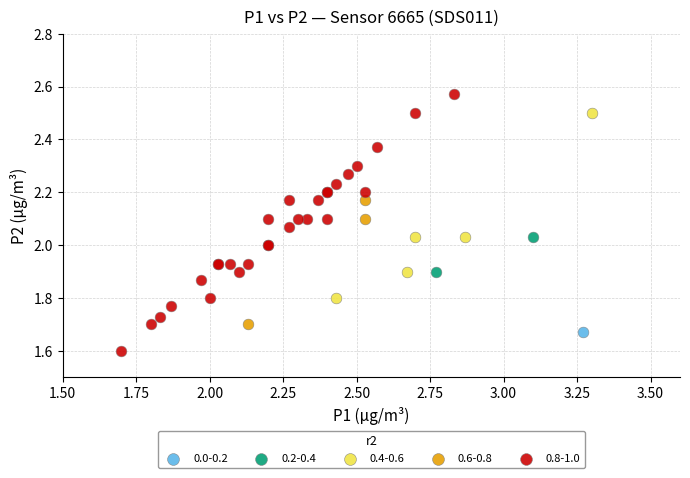

What are all the series names shown in the legend?

0.0-0.2, 0.2-0.4, 0.4-0.6, 0.6-0.8, 0.8-1.0